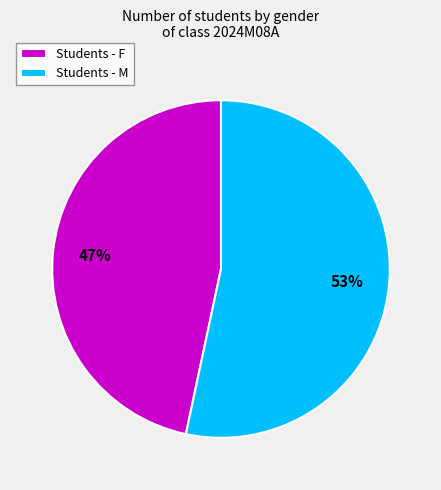

Which slice is the smallest?

Students - F